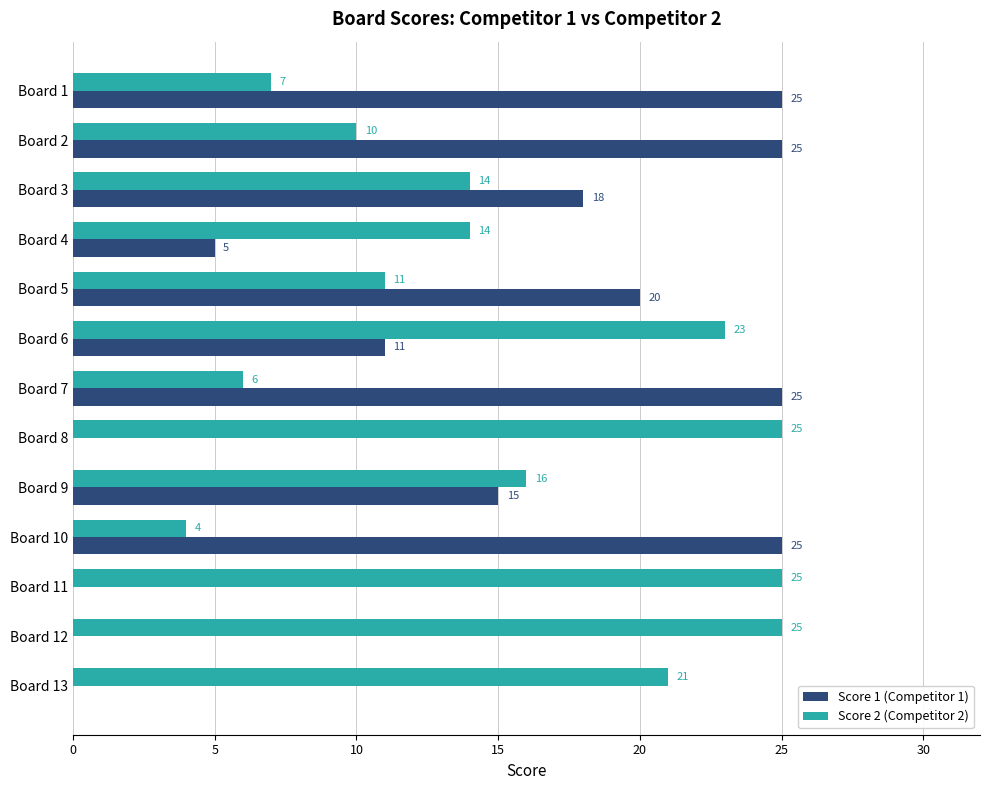

At which category is the sum across all series the highest?

Board 2